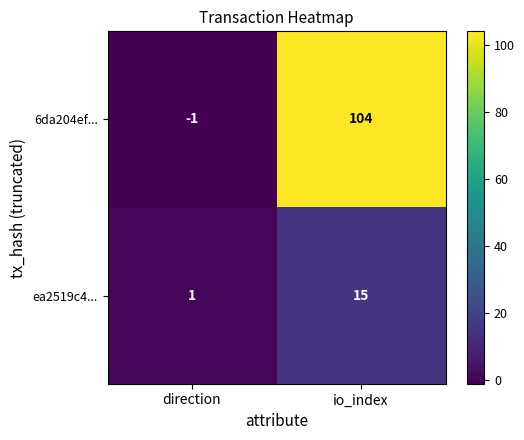

Between direction and io_index, which series saw the biggest shift?

6da204ef...